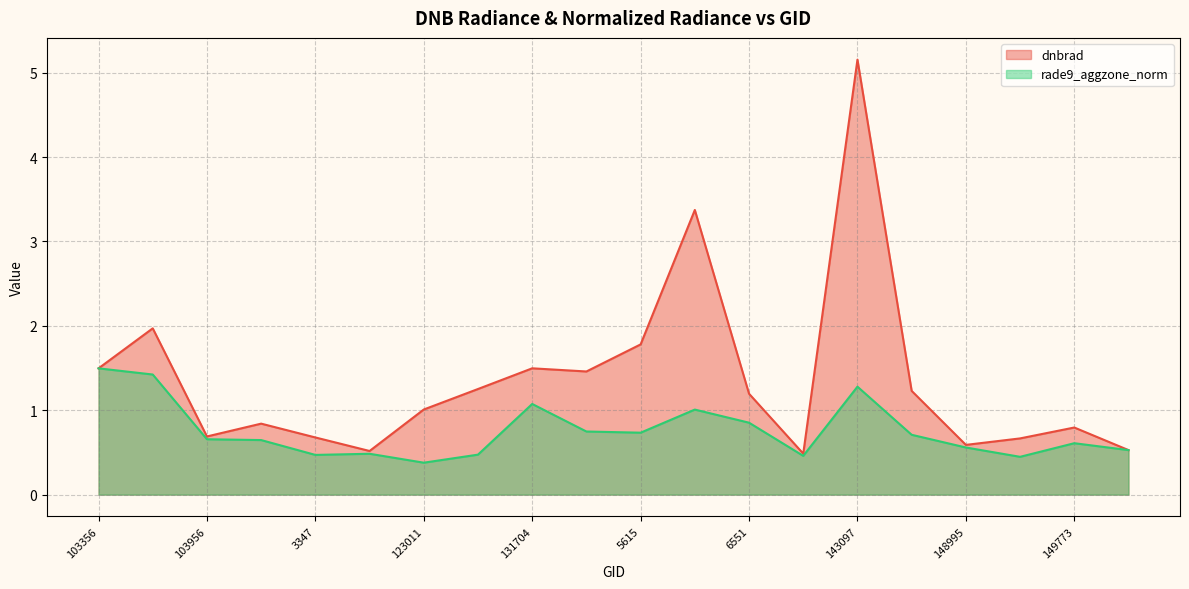

Reading left to right, extract all data points from this chart.

dnbrad: 1.5	2.0	0.7	0.8	0.7	0.5	1.0	1.3	1.5	1.5	1.8	3.4	1.2	0.5	5.2	1.2	0.6	0.7	0.8	0.5
rade9_aggzone_norm: 1.5	1.4	0.7	0.6	0.5	0.5	0.4	0.5	1.1	0.7	0.7	1.0	0.9	0.5	1.3	0.7	0.6	0.4	0.6	0.5